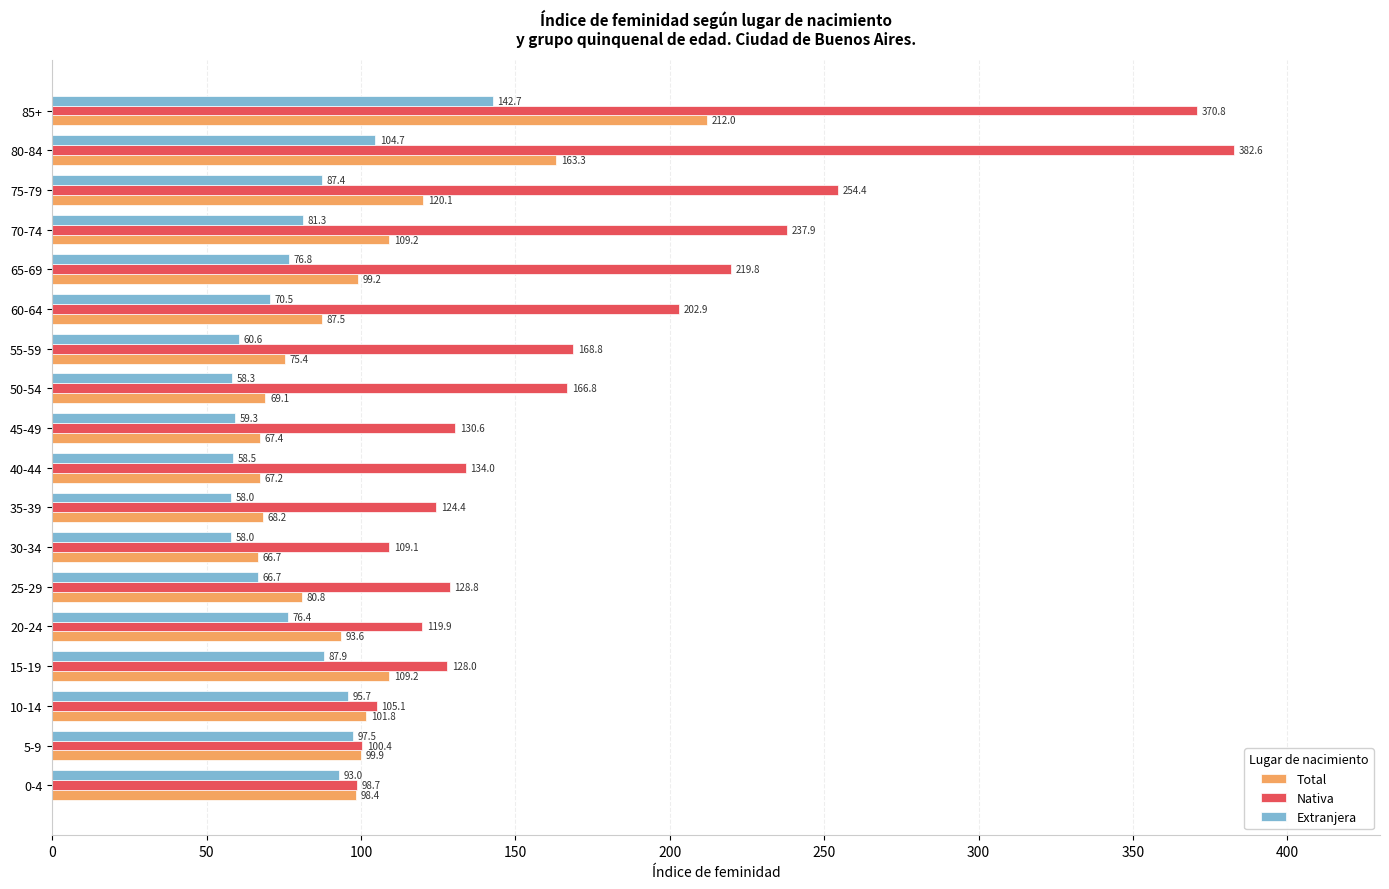

Between 0-4 and 70-74, which series saw the biggest shift?

Nativa